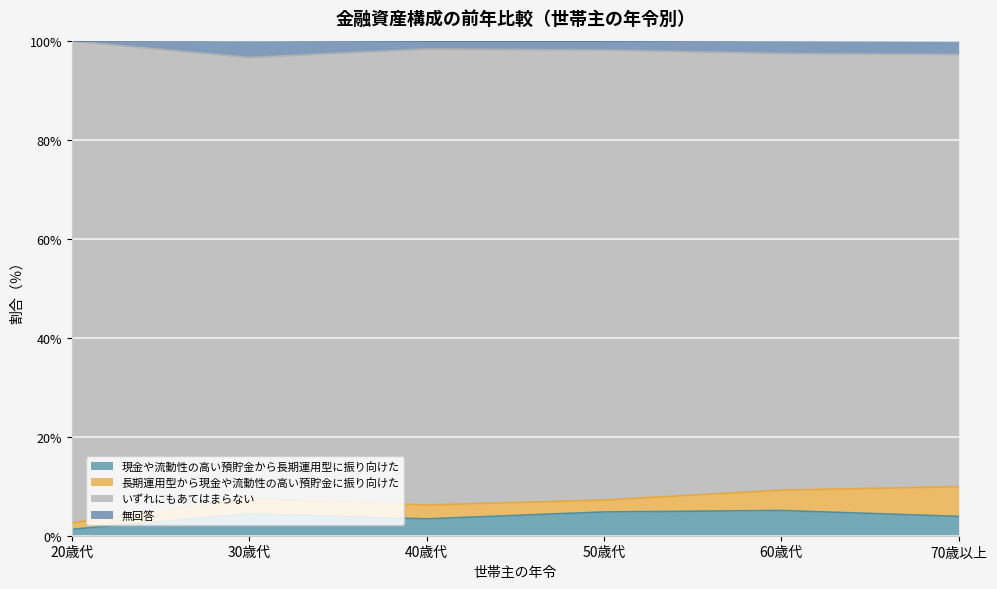

What is the total value across all series at 60歳代?

100.0